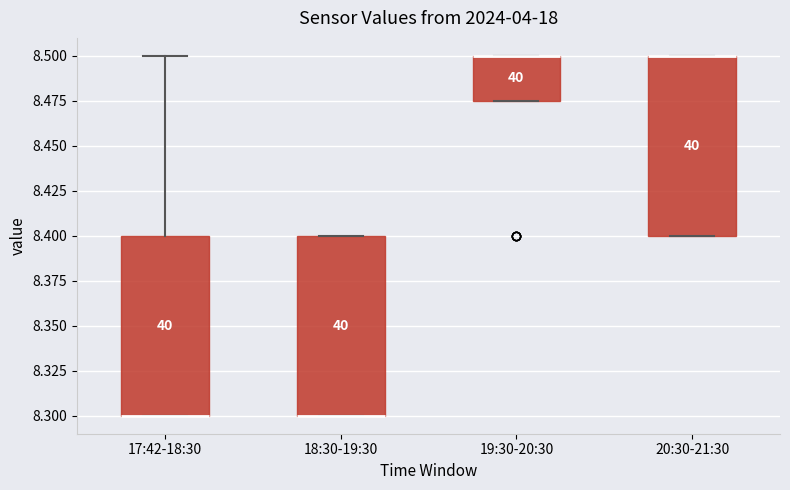

Where is the upper edge of the box for 17:42-18:30 on the y-axis? The values are not printed on the chart, so give them approximately, as read against the axis.

8.400